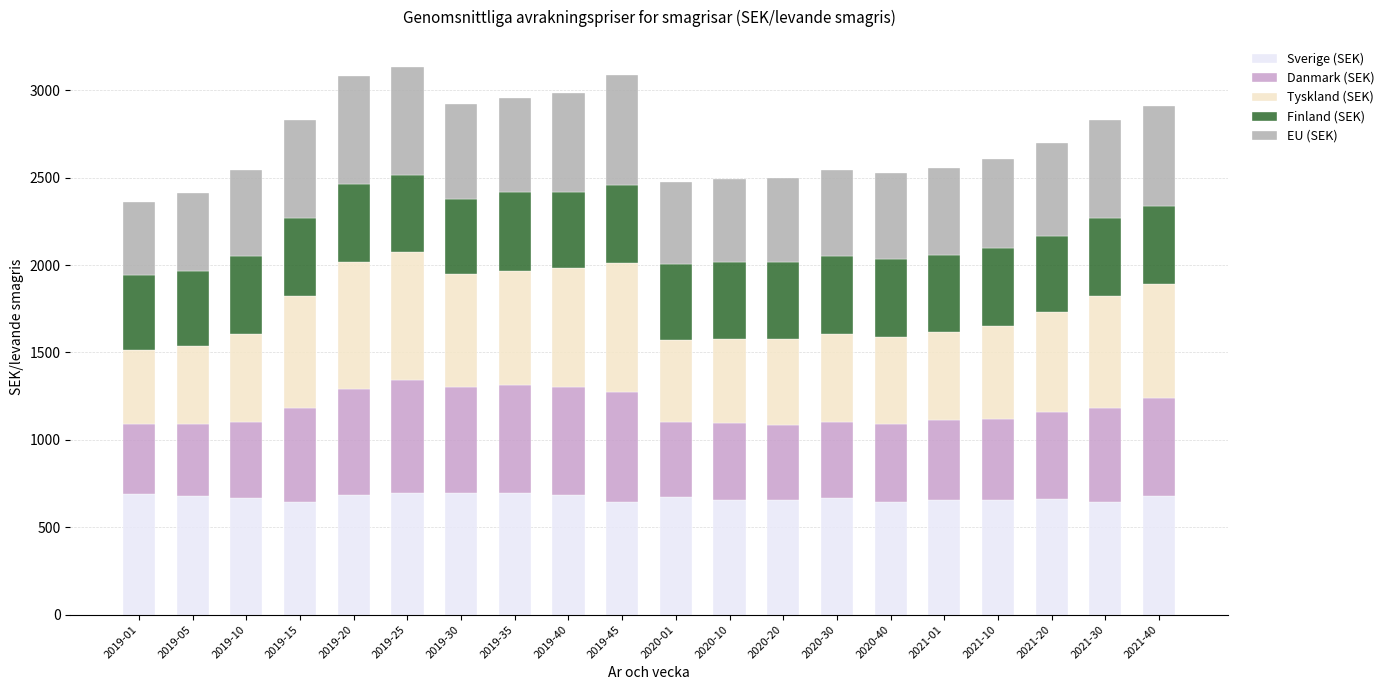

What is the highest value of the Sverige (SEK) series?

698.5